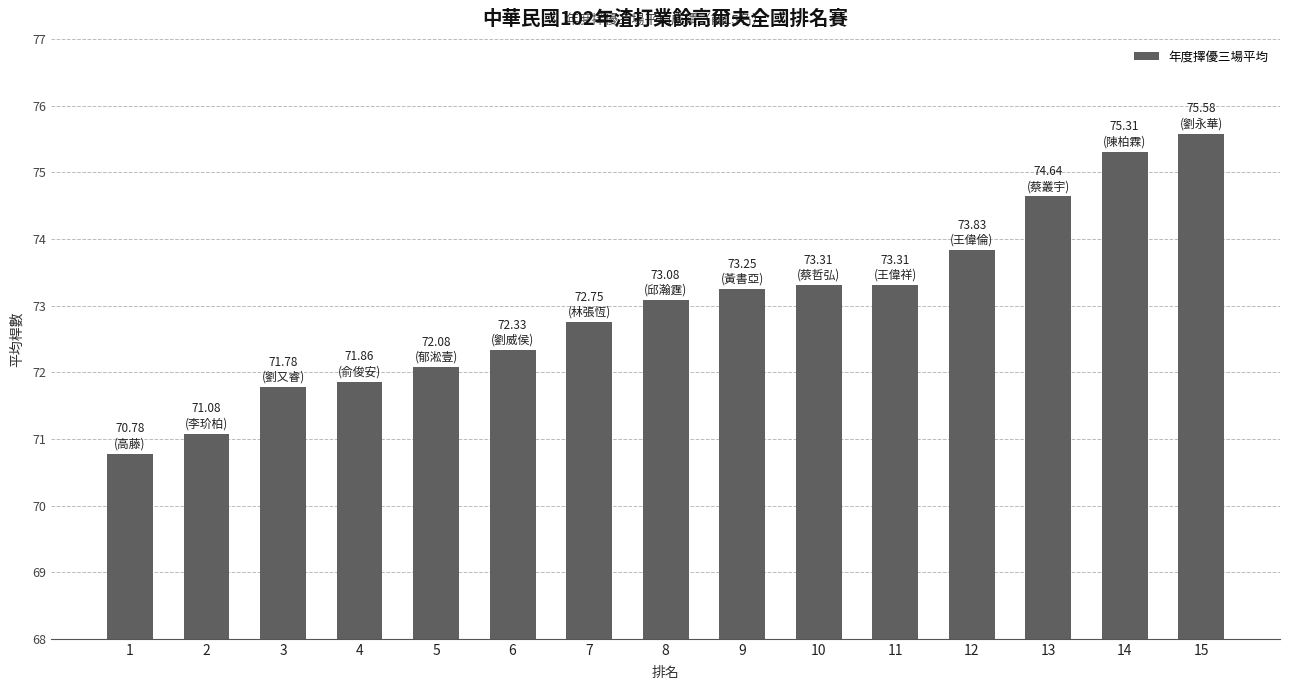

What is the ratio of the value at 9 to the value at 15?

1.0